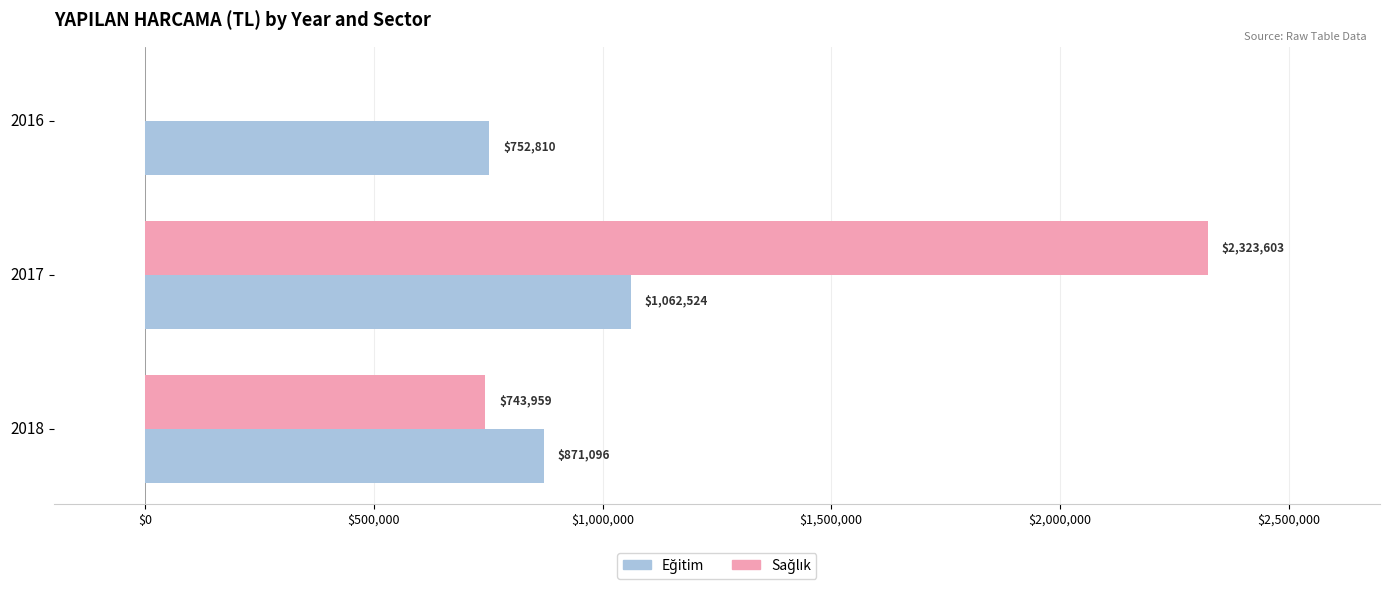

At which category does the chart reach its peak across all series?

2017